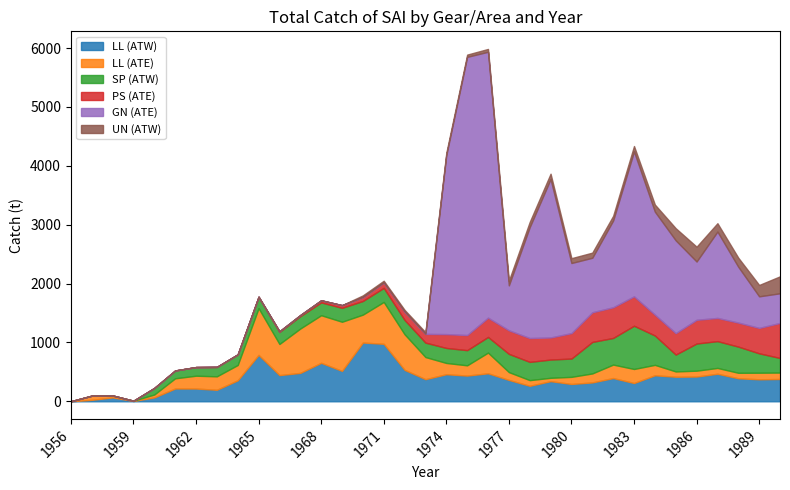

What is the difference between the highest and lowest values at 1973?

374.0